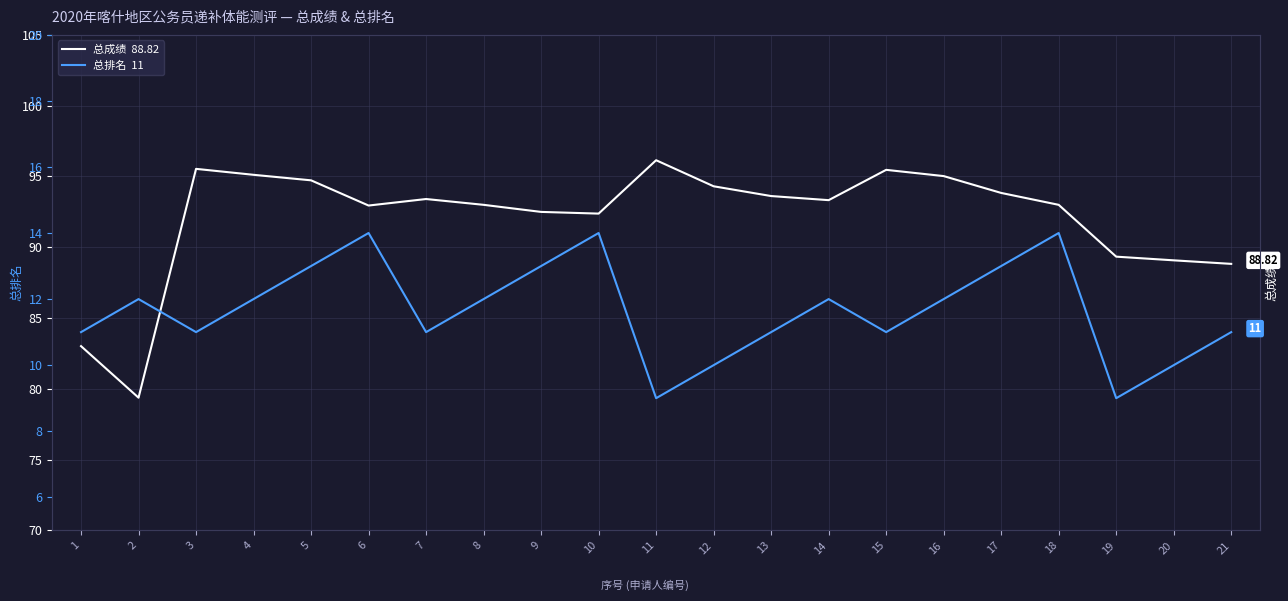

List the labels in order of 总排名  11 value, smallest first.

11, 19, 12, 20, 1, 3, 7, 13, 15, 21, 2, 4, 8, 14, 16, 5, 9, 17, 6, 10, 18